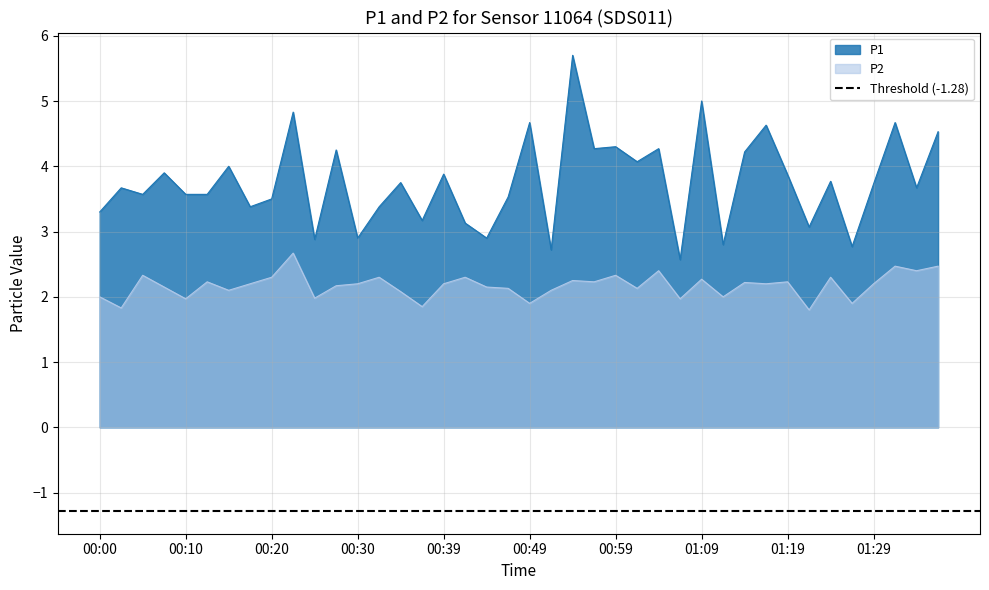

How many lines are shown in the chart?

2